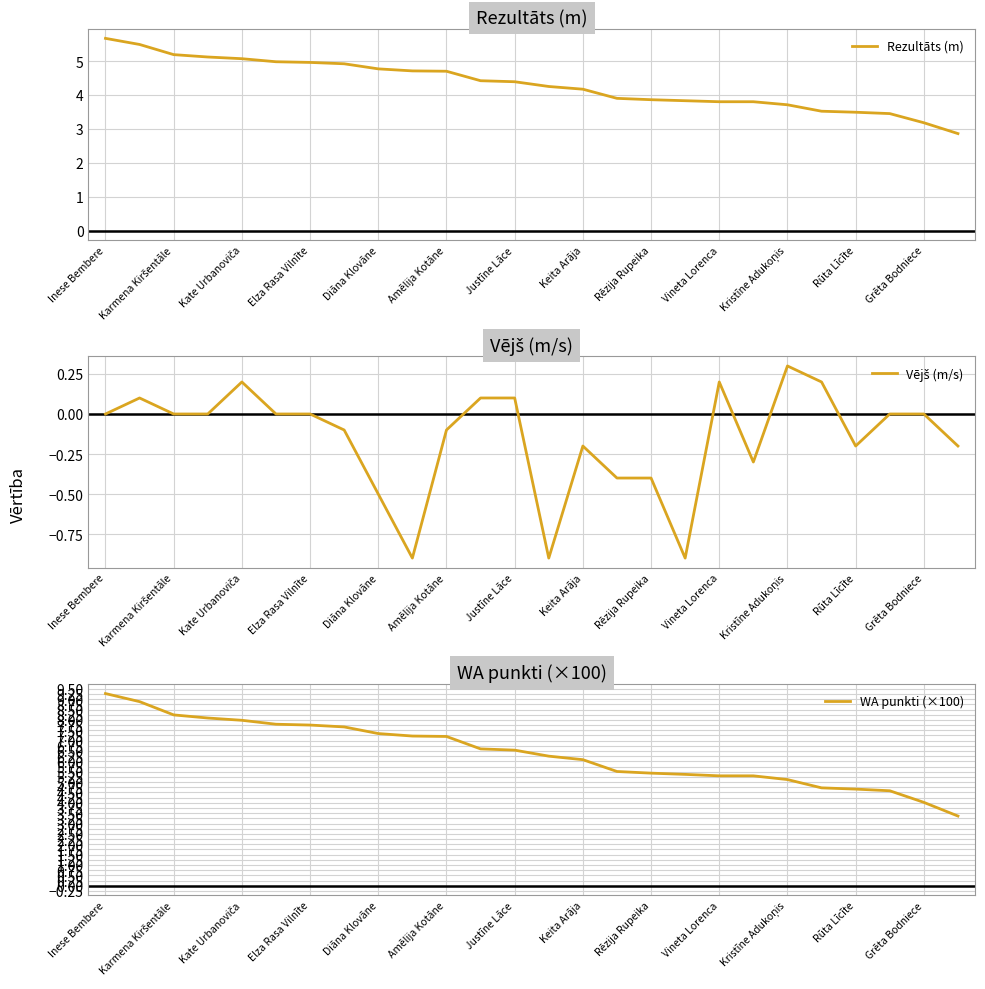

Where does the Rezultāts (m) series first go above 4?

Inese Bembere